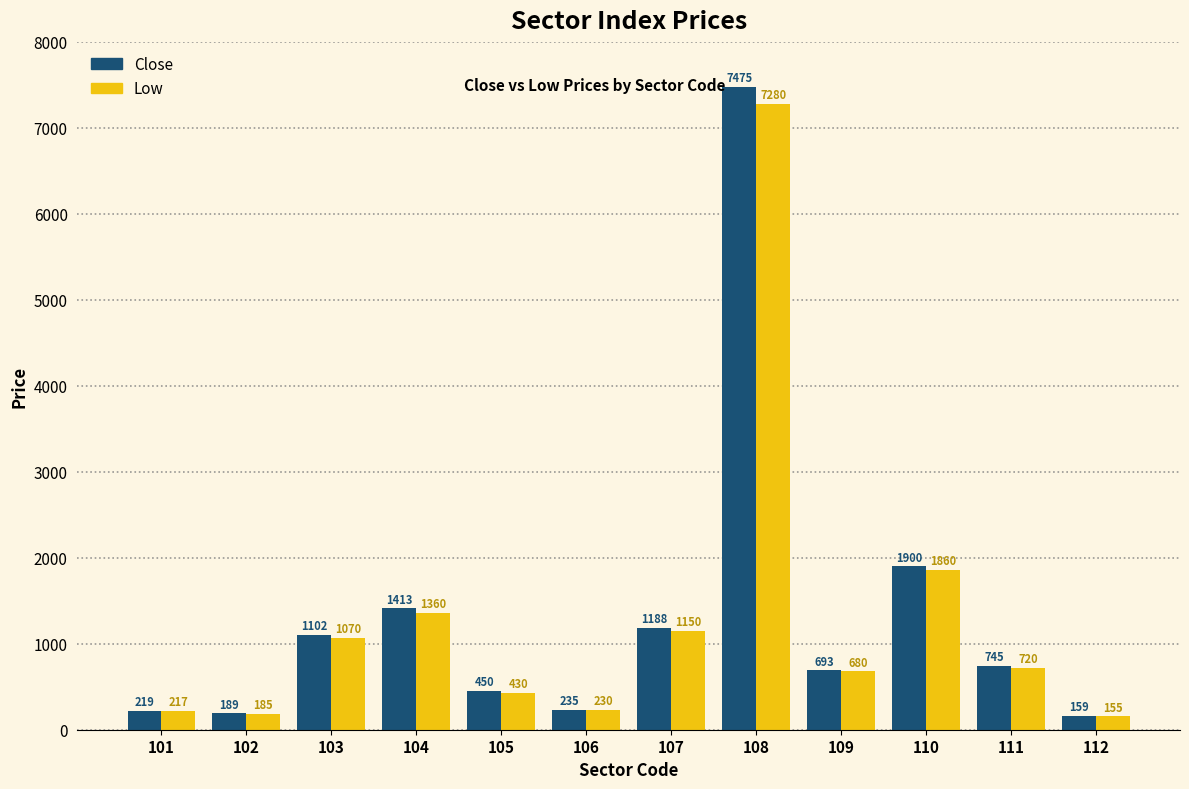

Between 102 and 109, which series saw the biggest shift?

Close